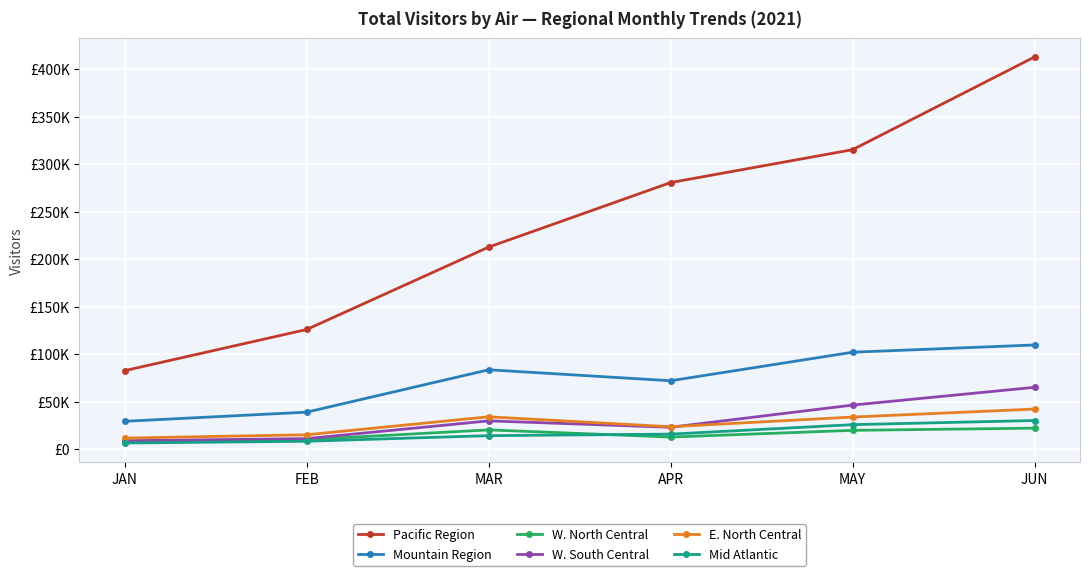

True or false: W. North Central and Mountain Region cross at least once.

False